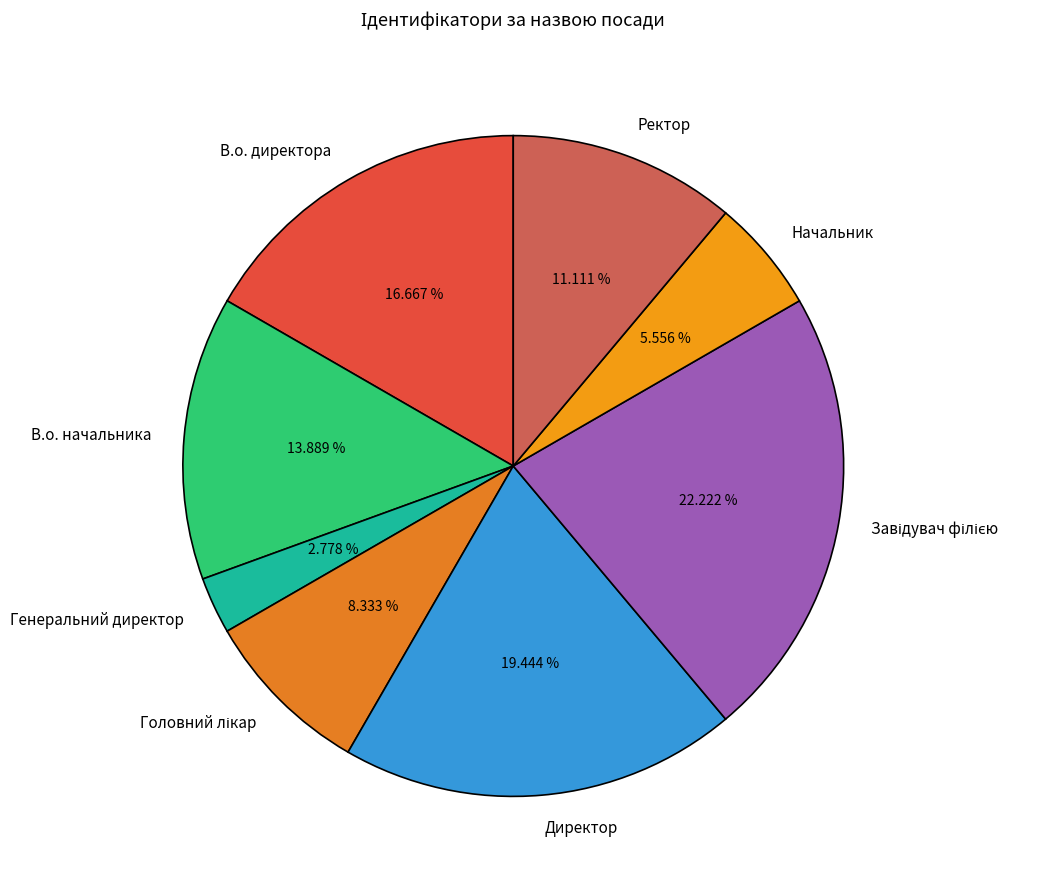

To the nearest percent, what is the difference between the Директор and В.о. директора slice percentages?

3%